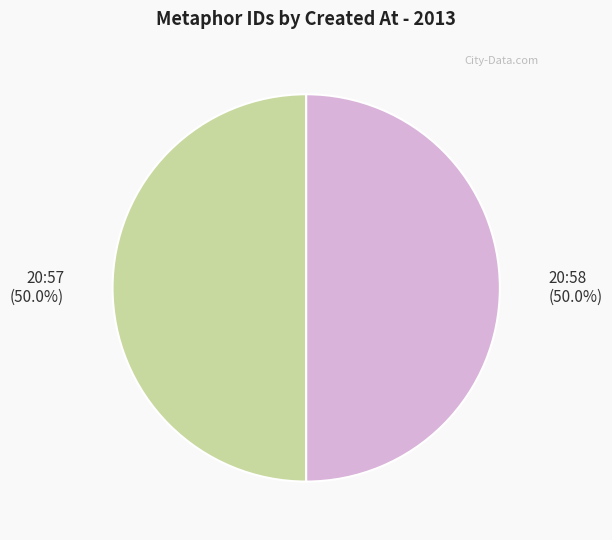

Approximately how many times larger is the value at 20:57 (50.0%) compared to 20:58 (50.0%)?

1.0